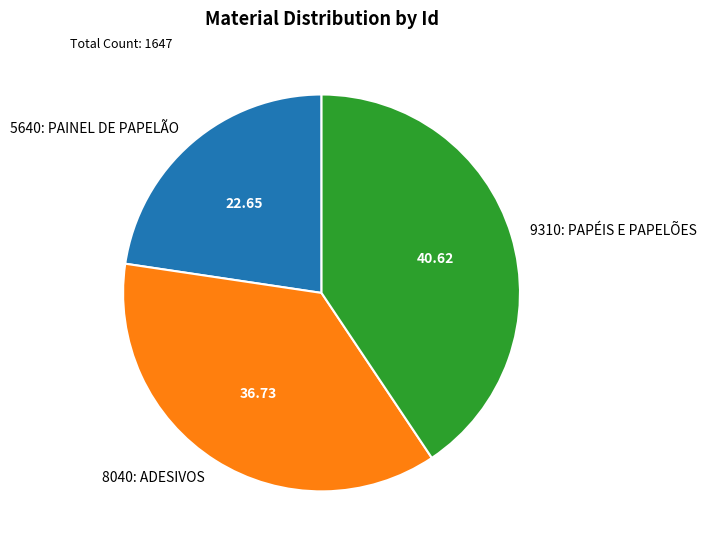

Count the number of slices in the pie.

3